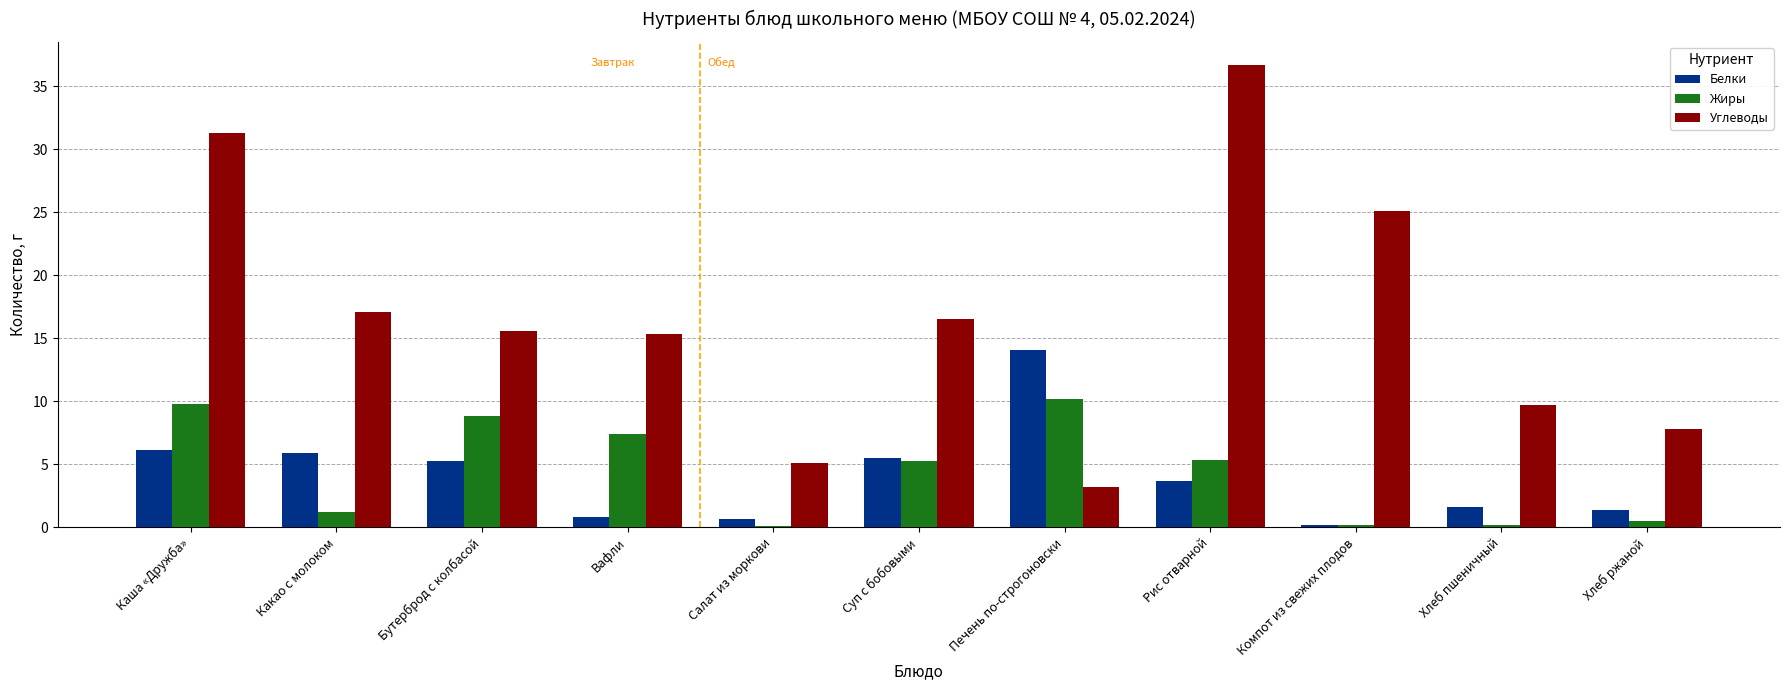

The Углеводы series shows 31.3 at Каша «Дружба». True or false?

True